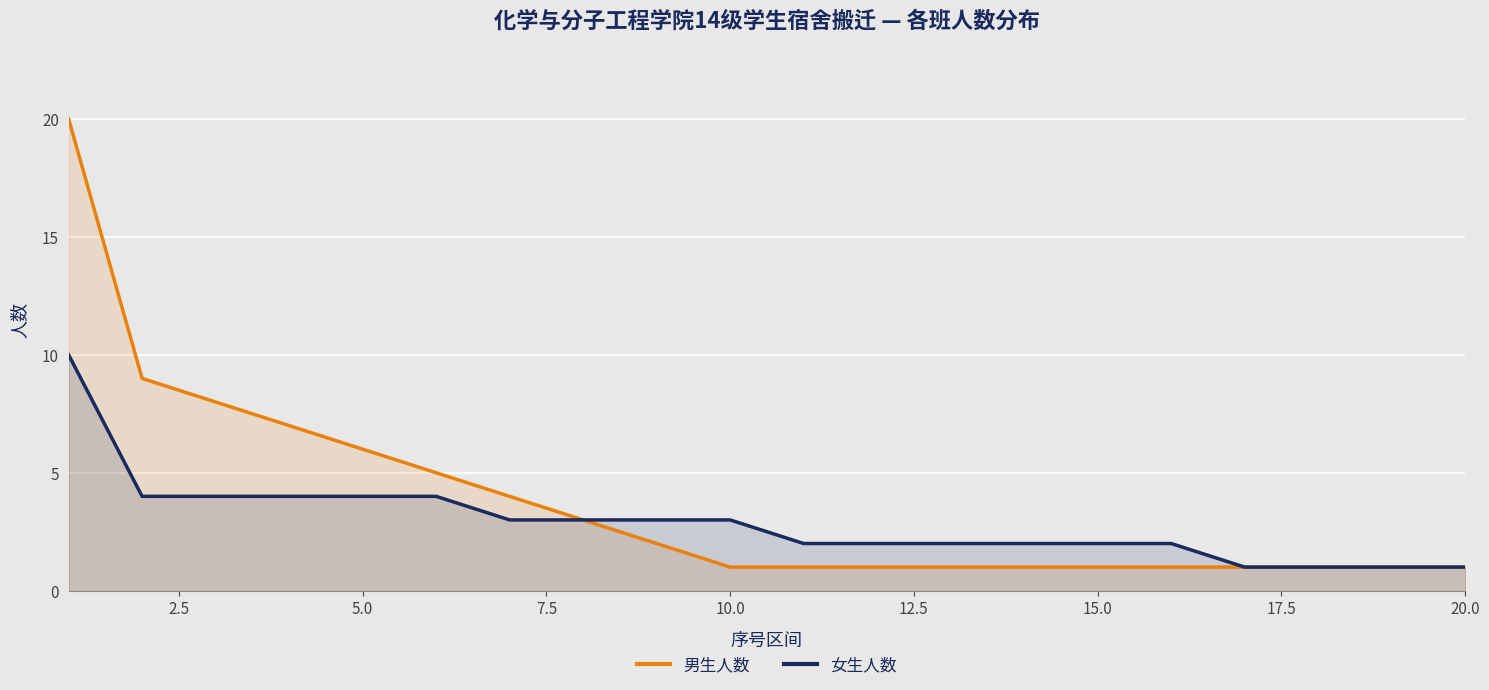

Is it true that 女生人数 equals 3 at 10.0?

True